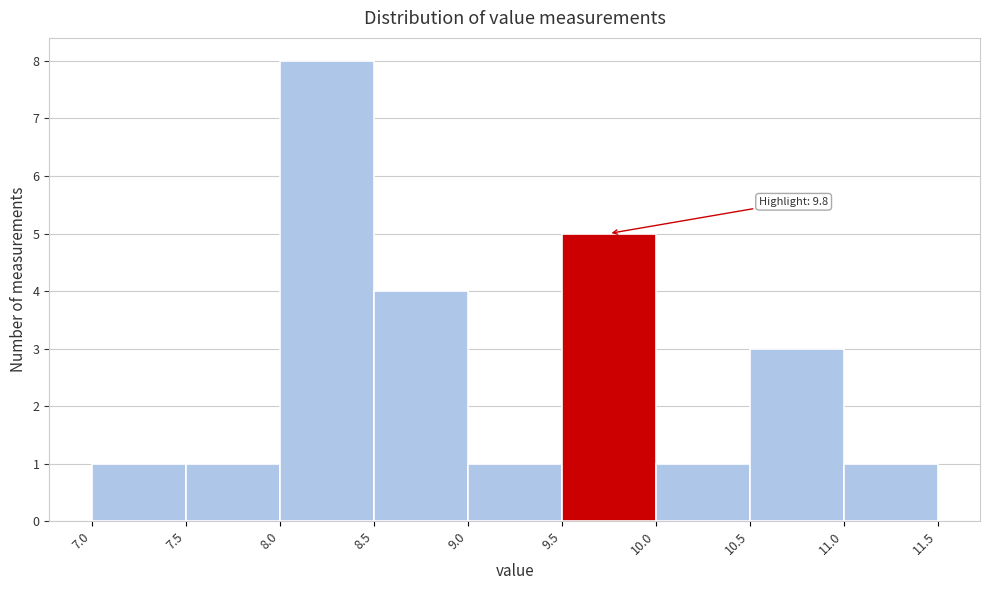

Which range on the x-axis has the tallest bar?

8.0 to 8.5